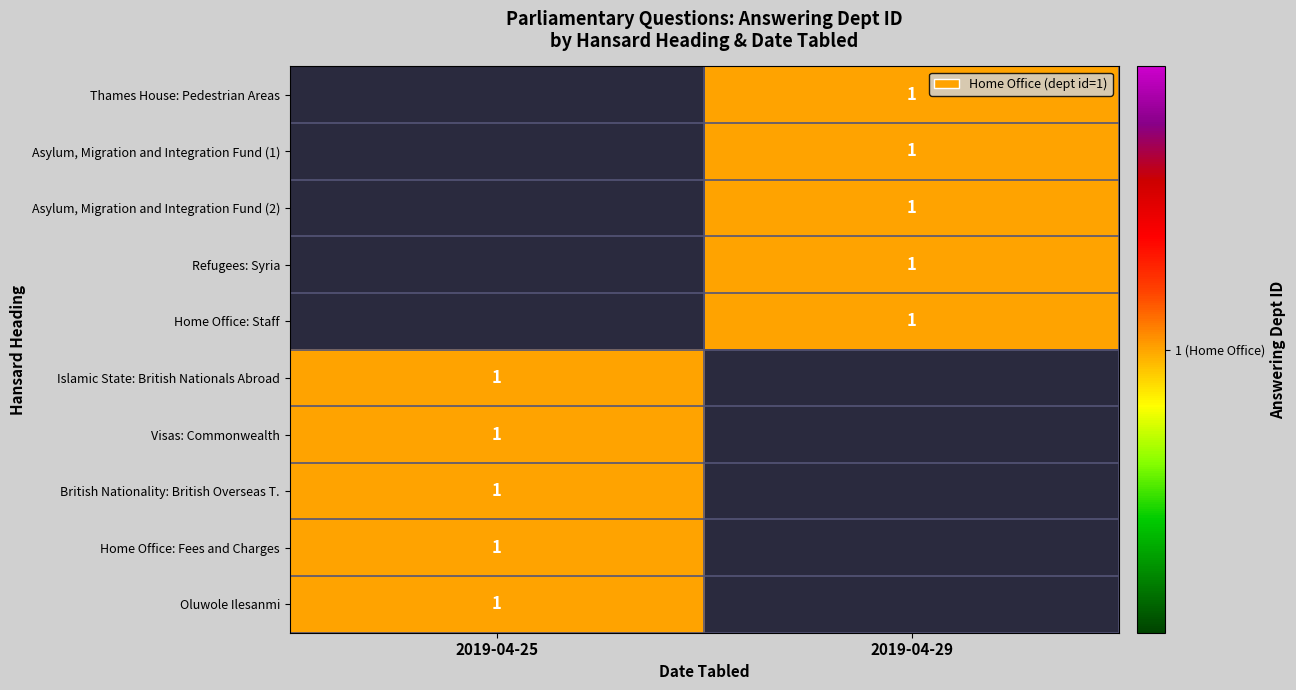

Where is Oluwole Ilesanmi nearest to the value 1?

2019-04-25